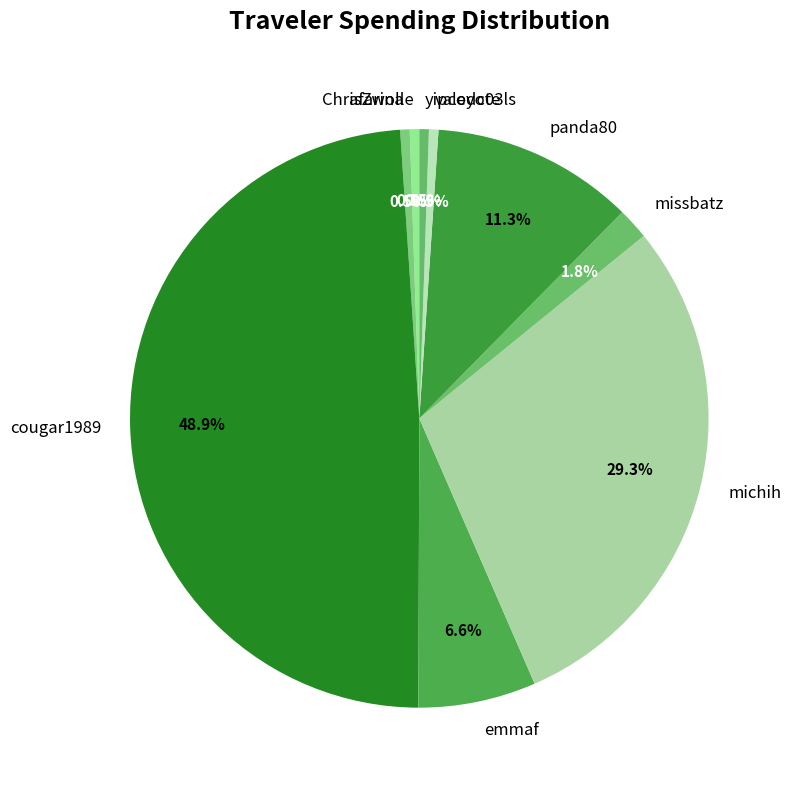

True or false: ChrisZwolle accounts for 6% of the total.

False